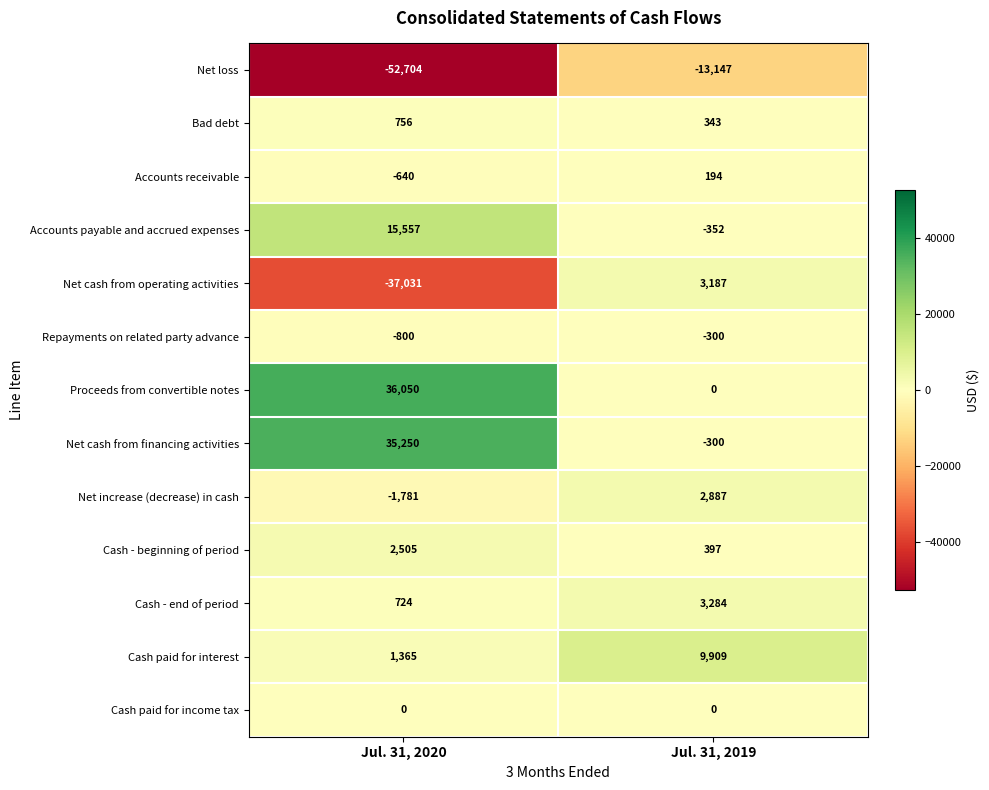

How many series are shown in this chart?

13